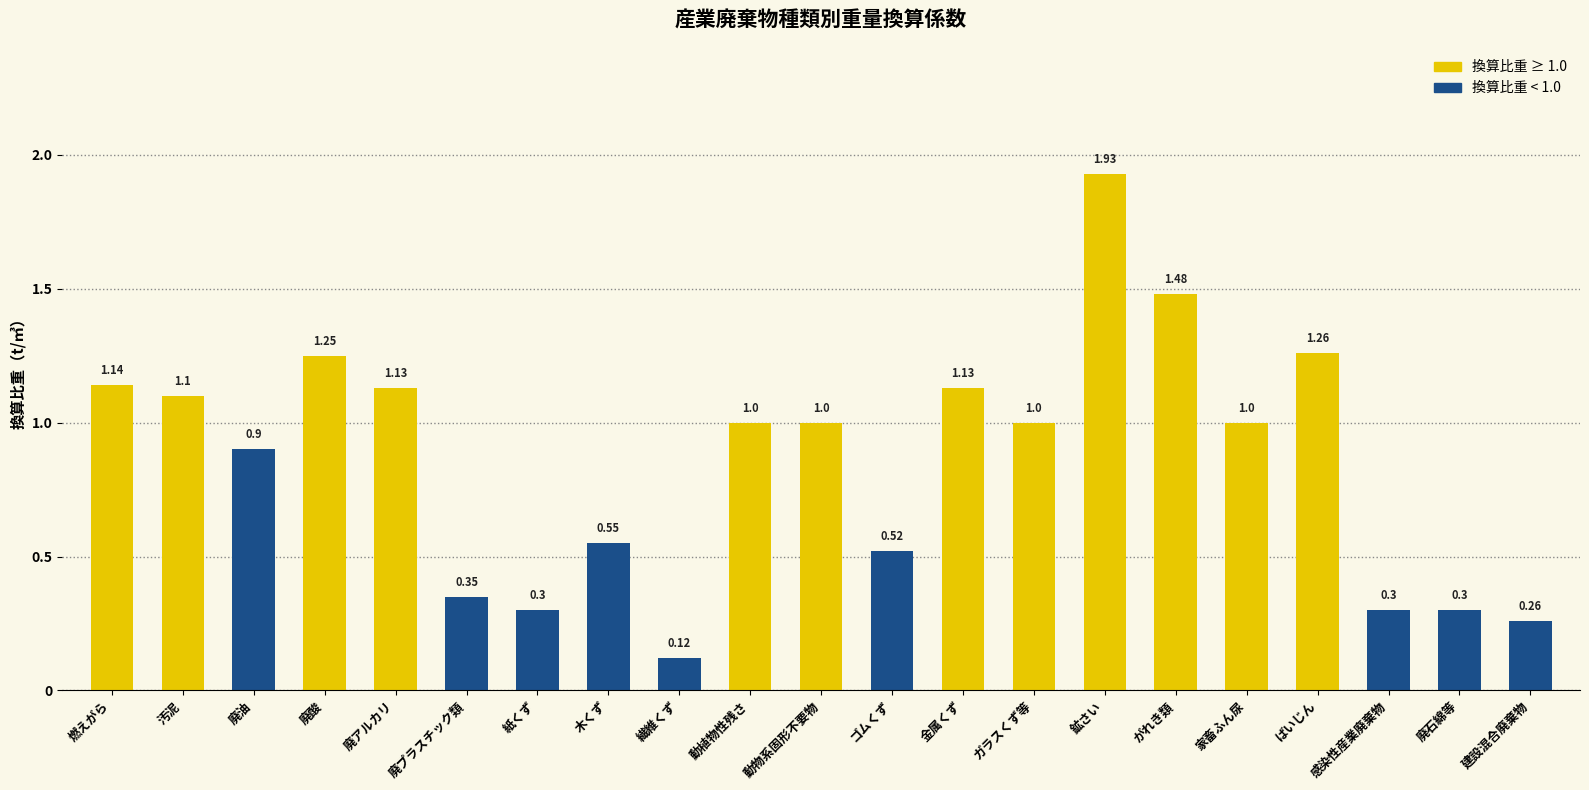

Which category has the highest value across all series?

鉱さい